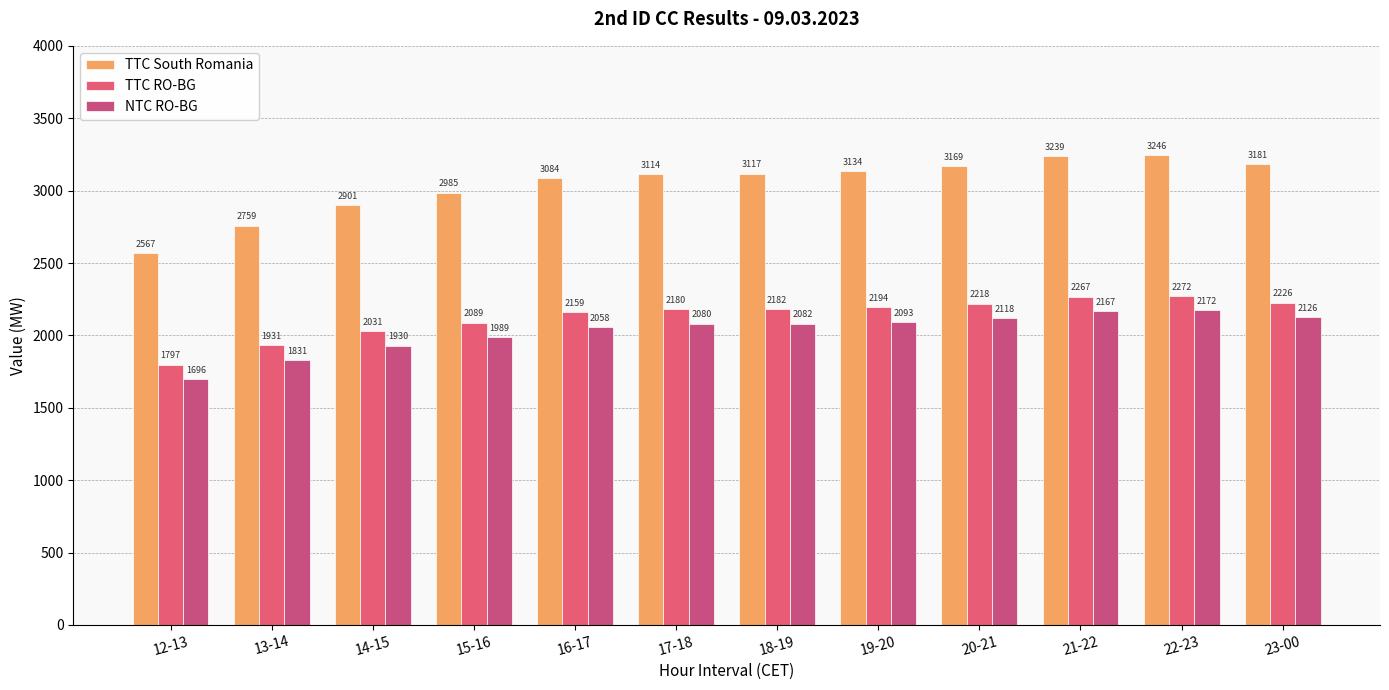

Reading right to left, what are all the values shown in this chart?

TTC South Romania: 23-00=3181	22-23=3246	21-22=3239	20-21=3169	19-20=3134	18-19=3117	17-18=3114	16-17=3084	15-16=2985	14-15=2901	13-14=2759	12-13=2567
TTC RO-BG: 23-00=2226	22-23=2272	21-22=2267	20-21=2218	19-20=2194	18-19=2182	17-18=2180	16-17=2159	15-16=2089	14-15=2031	13-14=1931	12-13=1797
NTC RO-BG: 23-00=2126	22-23=2172	21-22=2167	20-21=2118	19-20=2093	18-19=2082	17-18=2080	16-17=2058	15-16=1989	14-15=1930	13-14=1831	12-13=1696